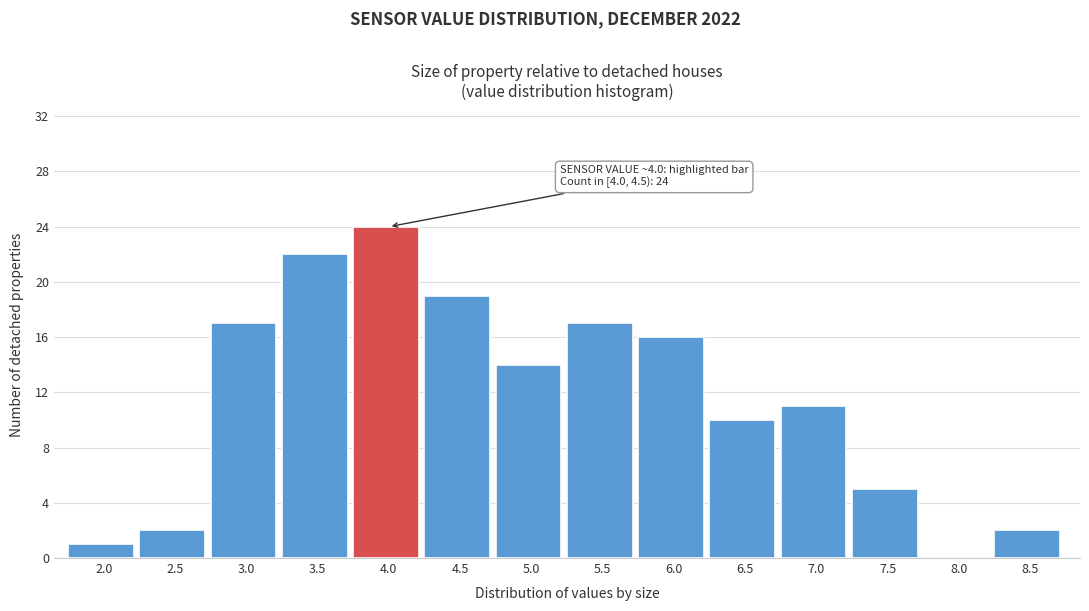

Reading left to right, what are all the values shown in this chart?

2.0=1	2.5=2	3.0=17	3.5=22	4.0=24	4.5=19	5.0=14	5.5=17	6.0=16	6.5=10	7.0=11	7.5=5	8.0=0	8.5=2